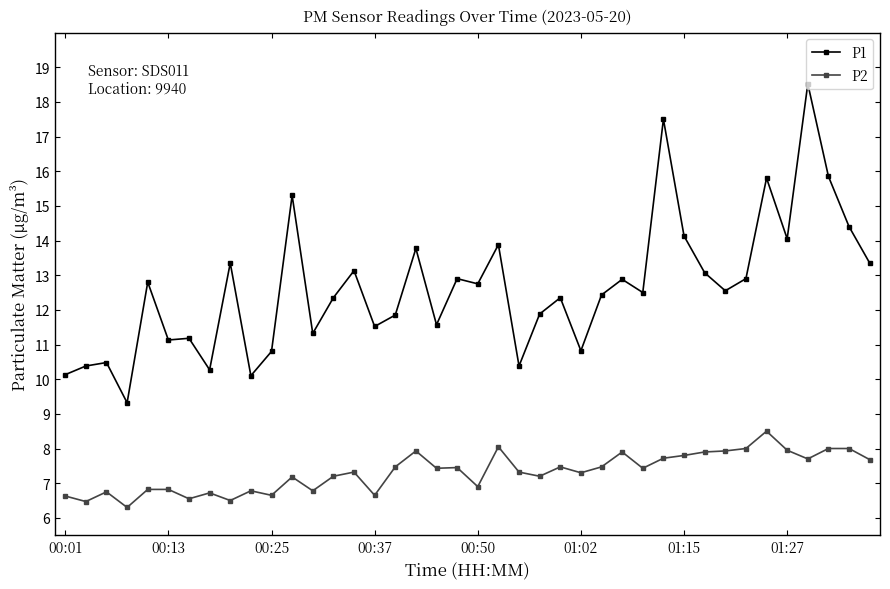

In P1, how many points are lower than both neighbors (excluding endpoints)?

13